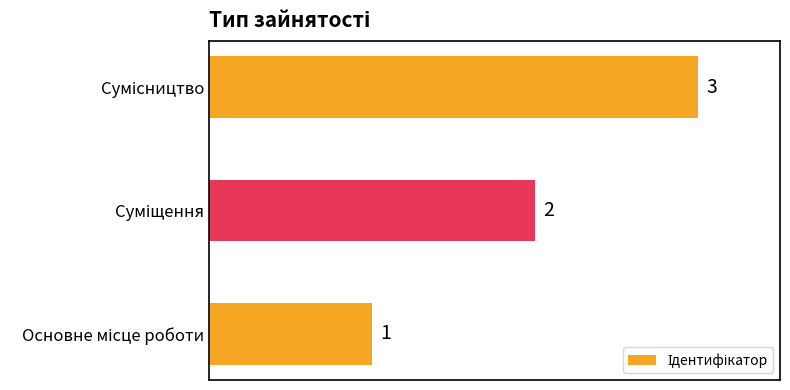

How many values are between 1 and 3?

3